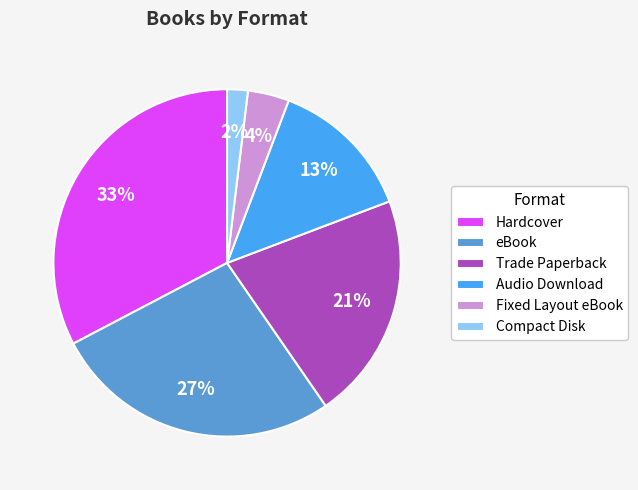

Count the number of slices in the pie.

6